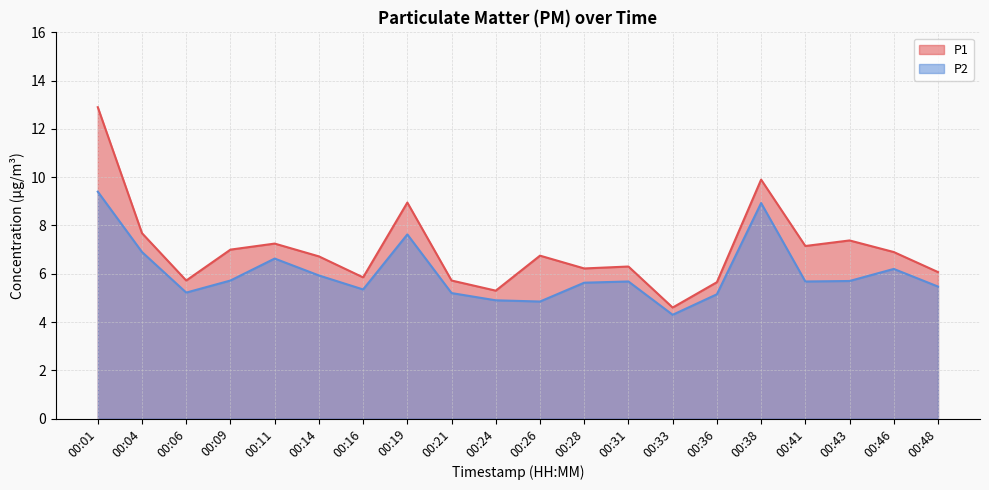

What is the value of the P2 point at the 11th from the left?

4.8